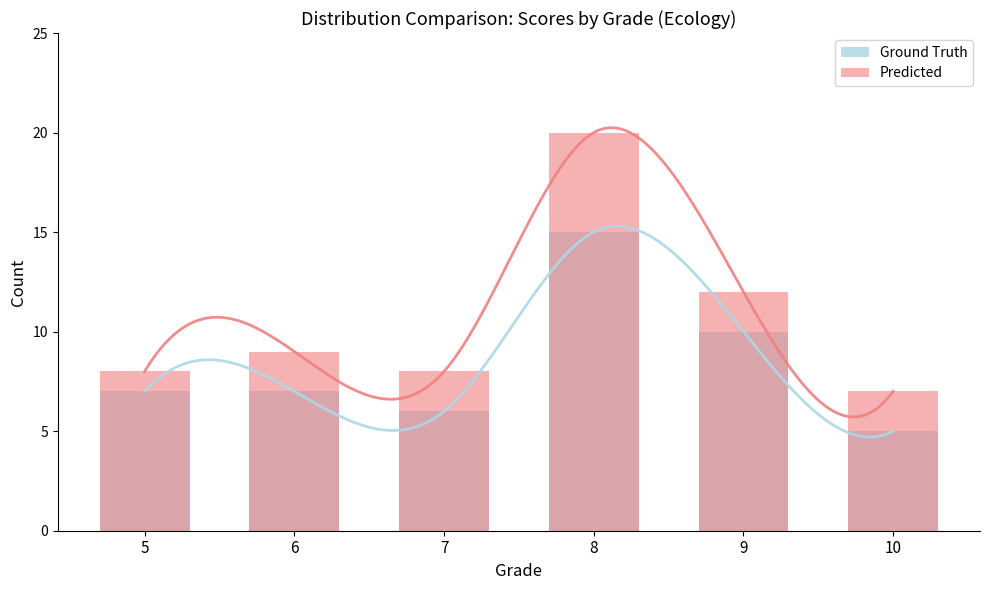

How many Ground Truth values are between 6 and 10?

4